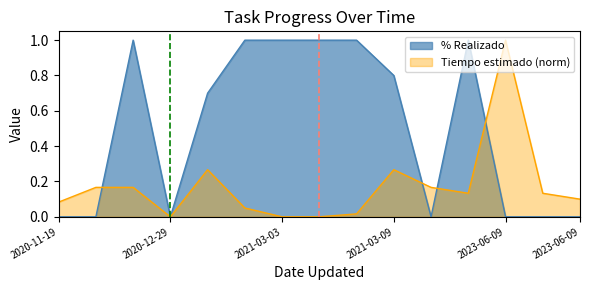

Rank the categories by Tiempo estimado value from highest to lowest.

2023-06-09, 2021-01-24, 2021-03-09, 2020-11-25, 2020-12-01, 2021-03-17, 2021-04-08, 2023-06-09, 2023-06-09, 2020-11-19, 2021-02-10, 2021-03-05, 2020-12-29, 2021-03-03, 2021-03-04